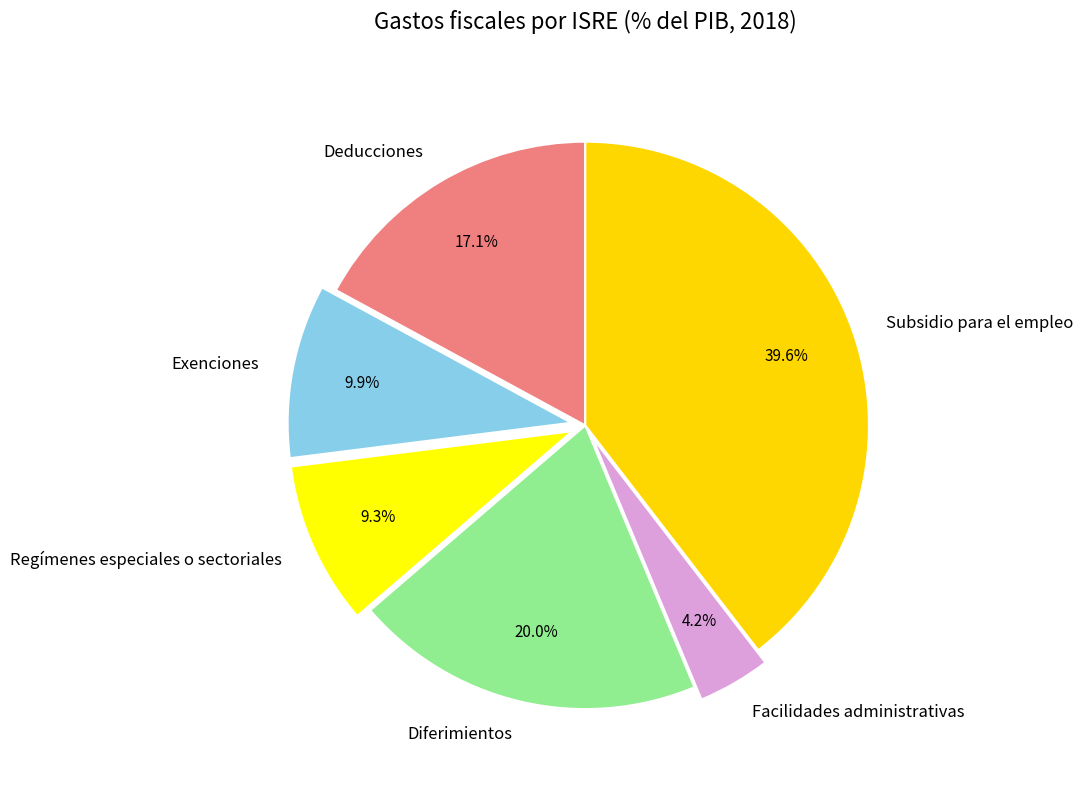

Is there a majority slice in this chart?

No